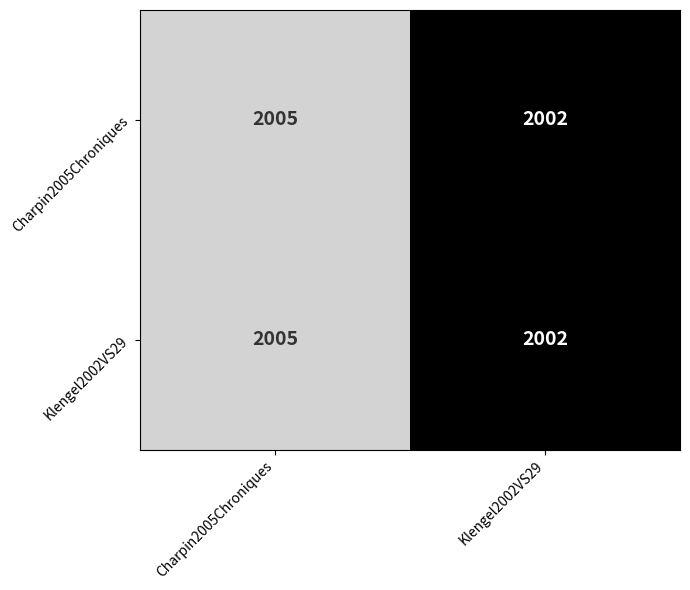

How many data points does each series have?

2